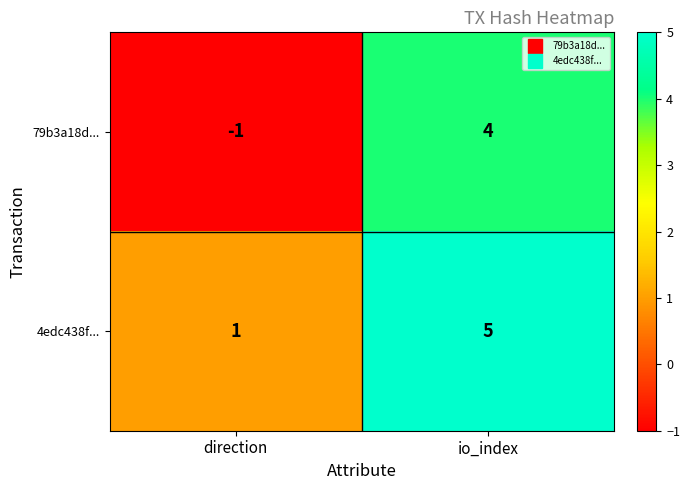

What is the total value across all series at io_index?

9